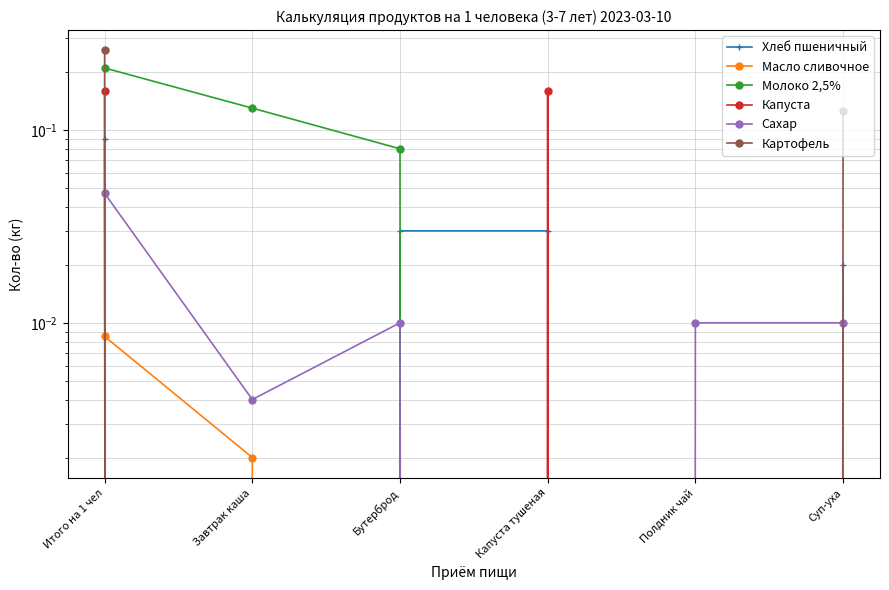

True or false: Масло сливочное has a value of 0.0 at Бутерброд.

False